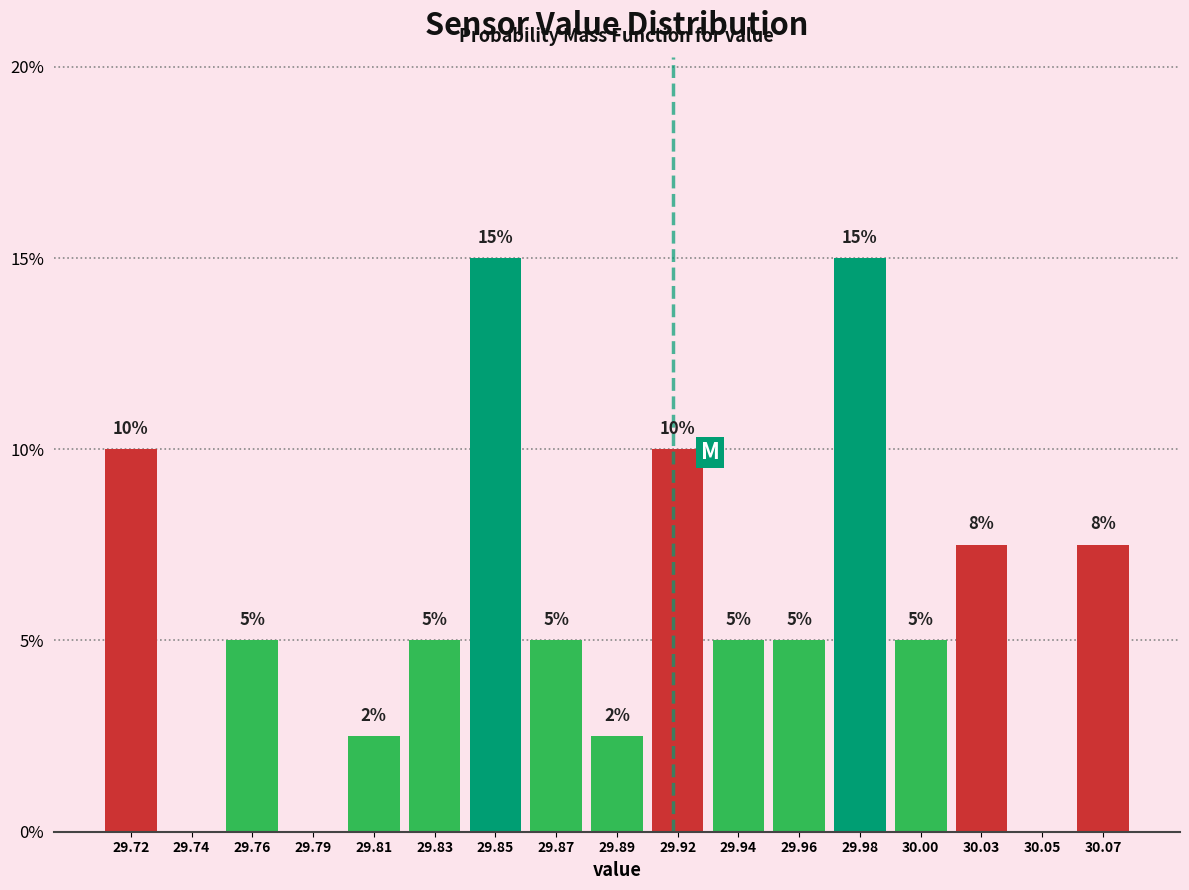

What is the approximate value at 29.81?

2.5